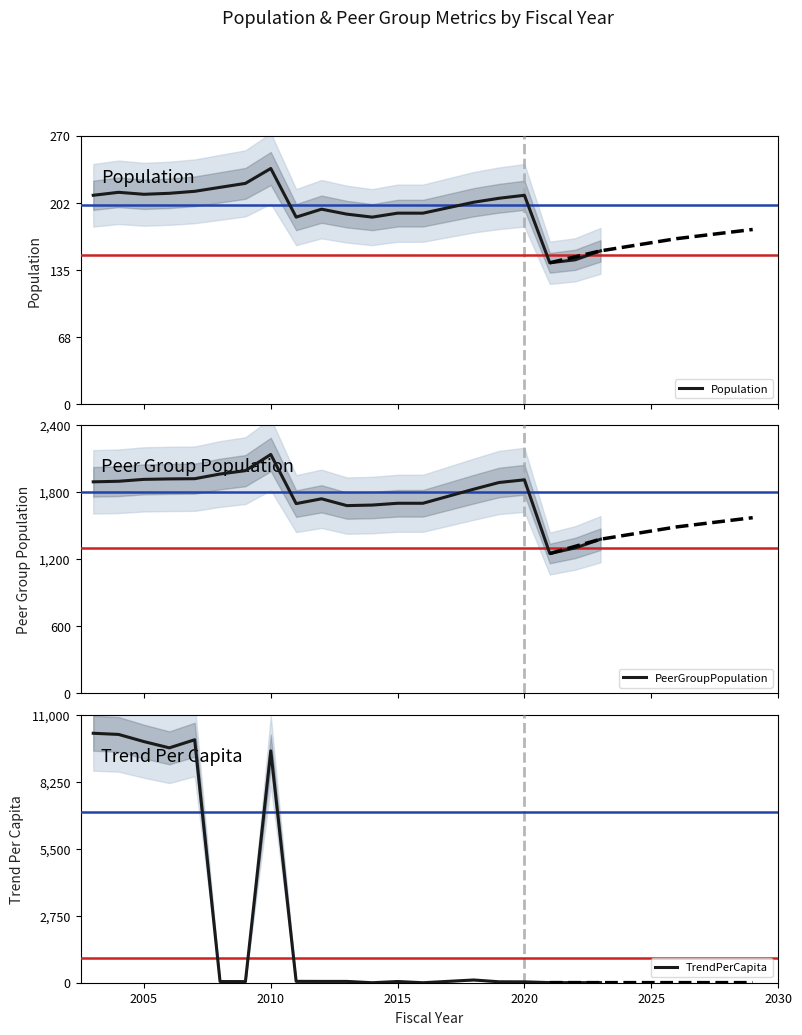

What is the maximum value for Population?

237